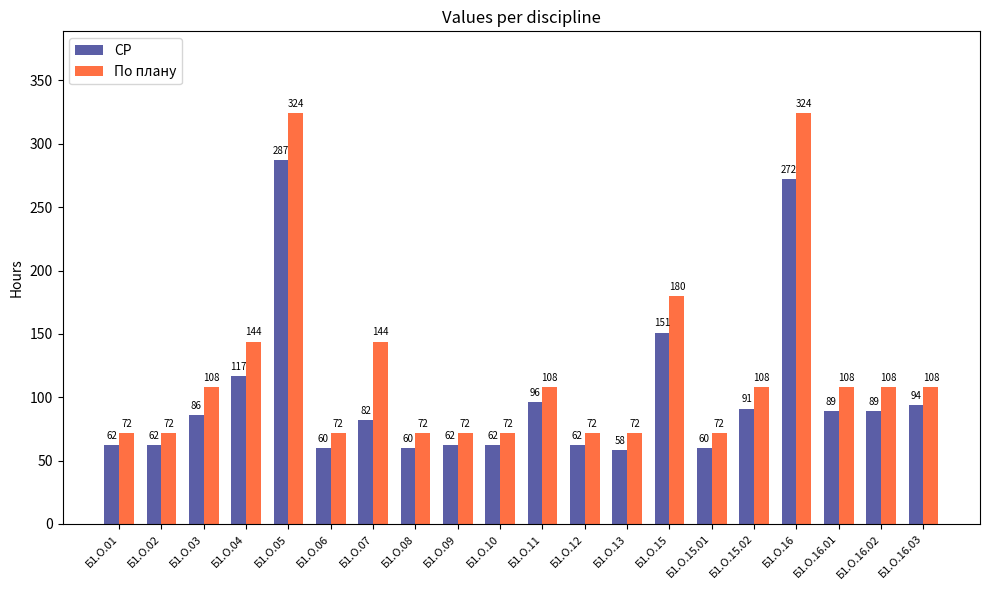

At which category is the sum across all series the highest?

Б1.О.05